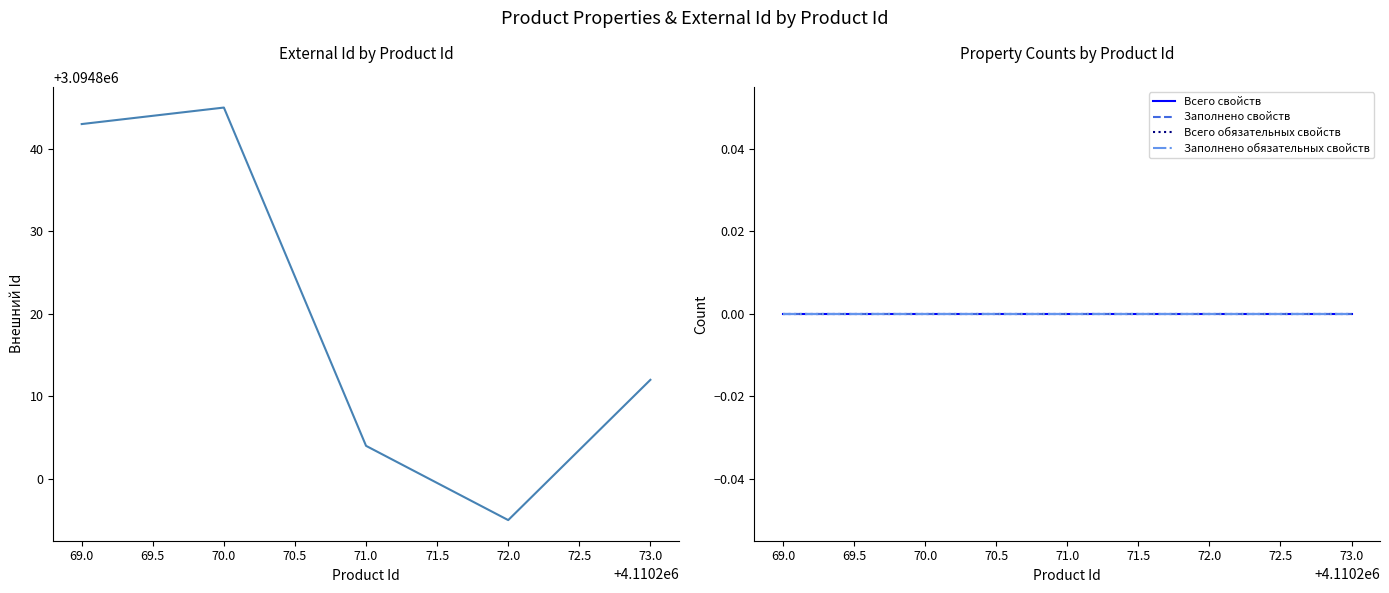

The value of Всего обязательных свойств at 72.0 is 0. True or false?

True